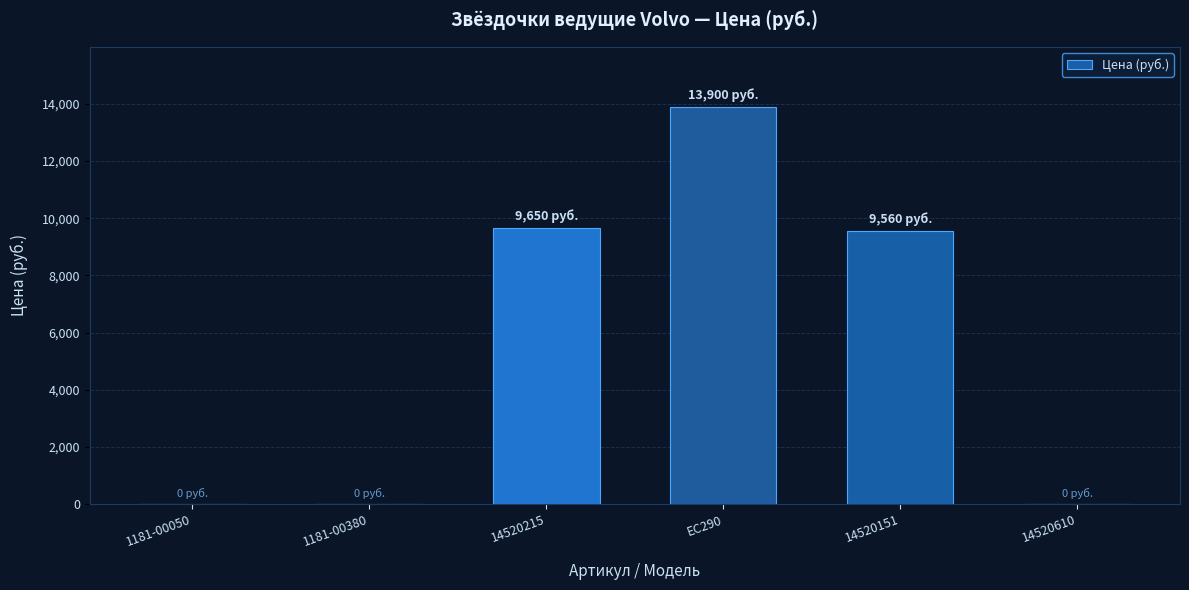

What is the change in value from 14520151 to 14520610?

-9560